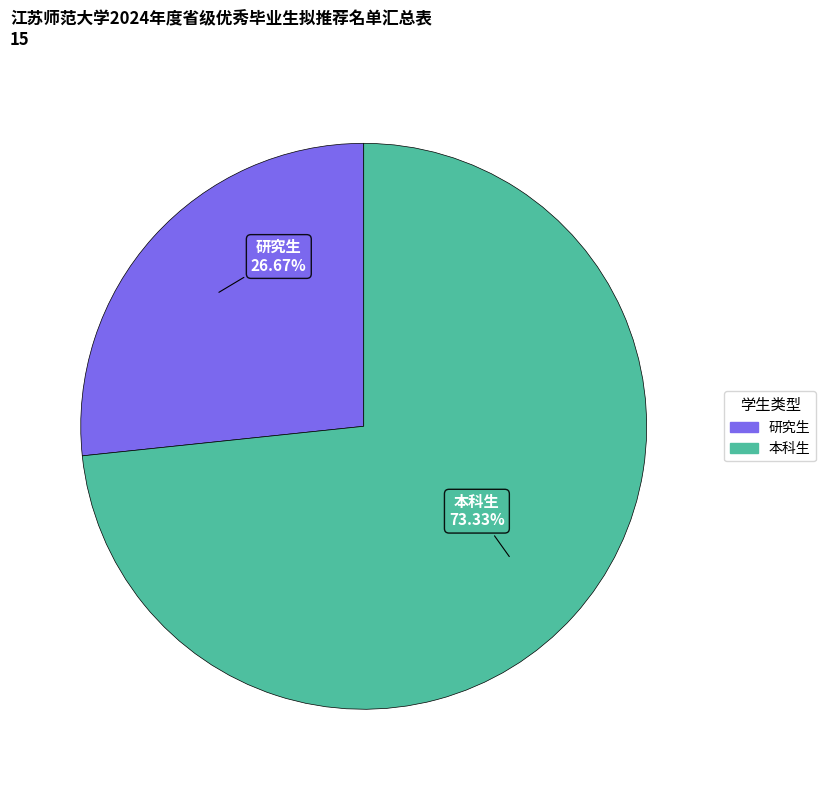

To the nearest percent, what portion does 本科生 represent?

73%